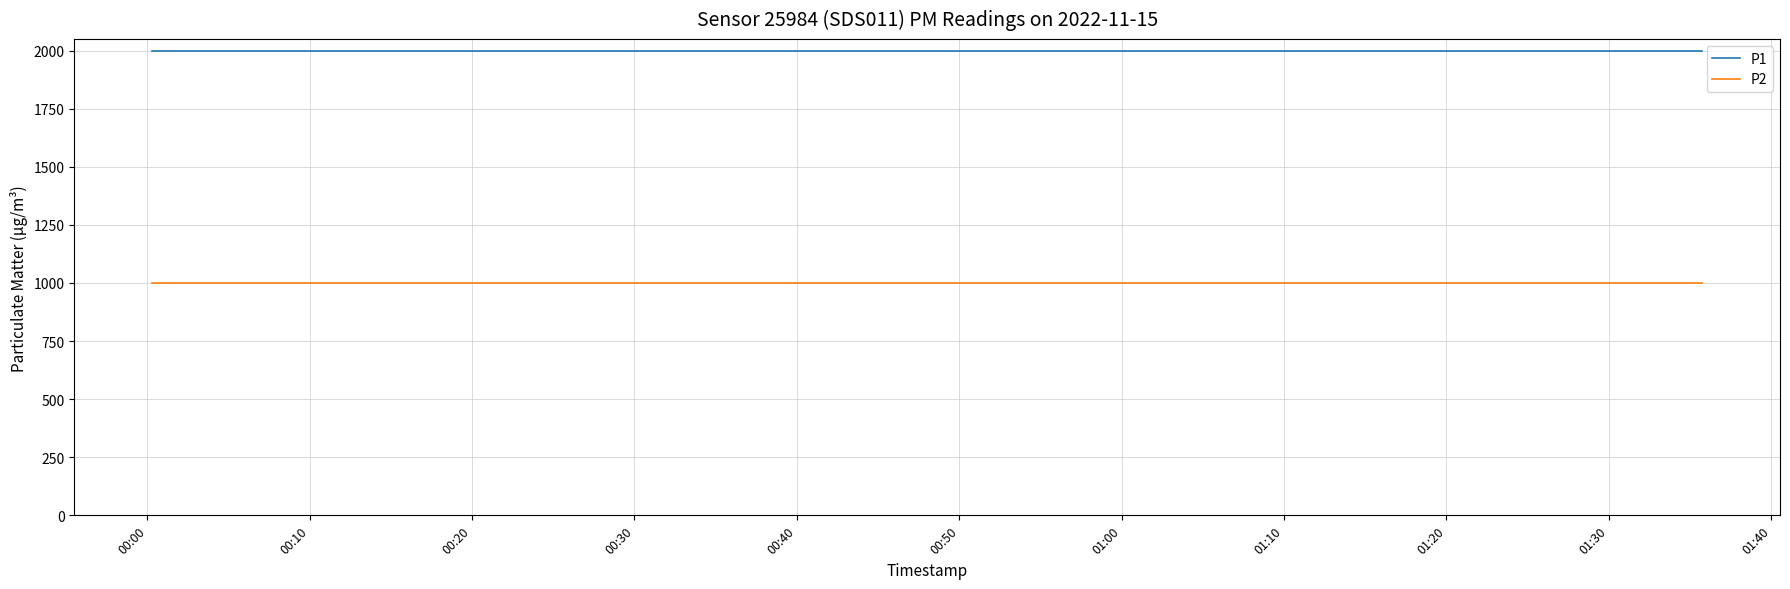

True or false: P1 and P2 cross at least once.

False